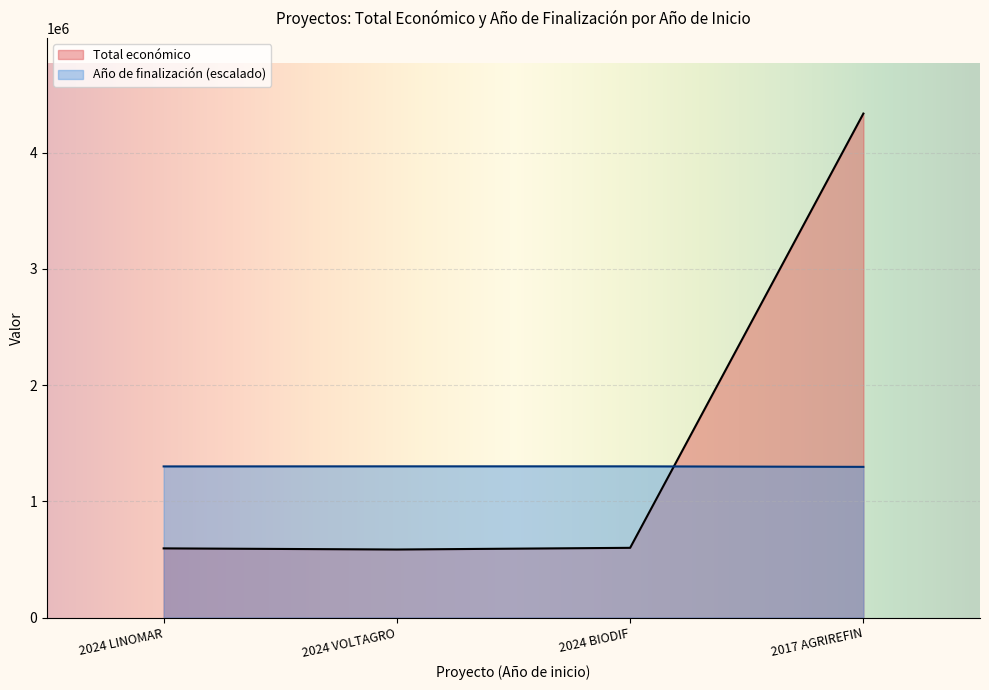

True or false: Año de finalización has more than 1 points higher than both neighbors.

False